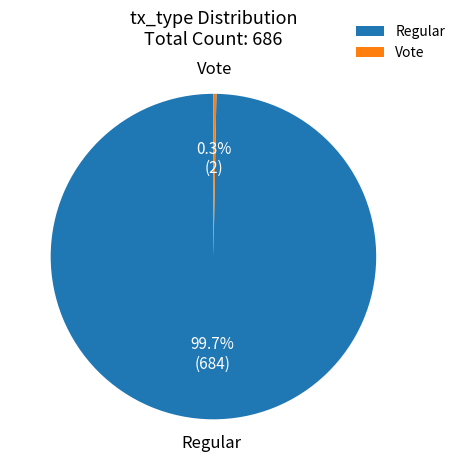

What is the total percentage of Vote and Regular?

100.0%